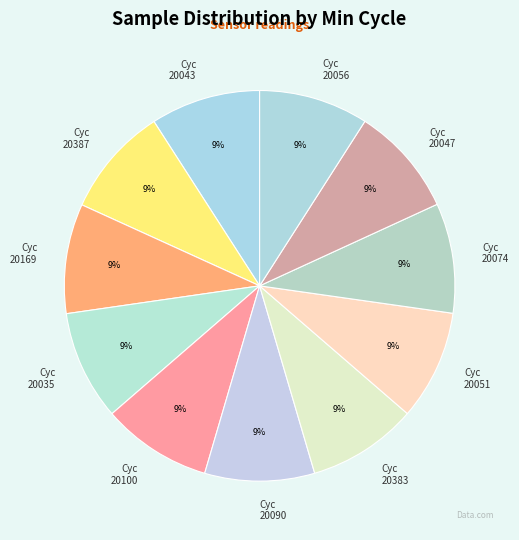

To the nearest percent, what portion does Cyc 20169 represent?

9%